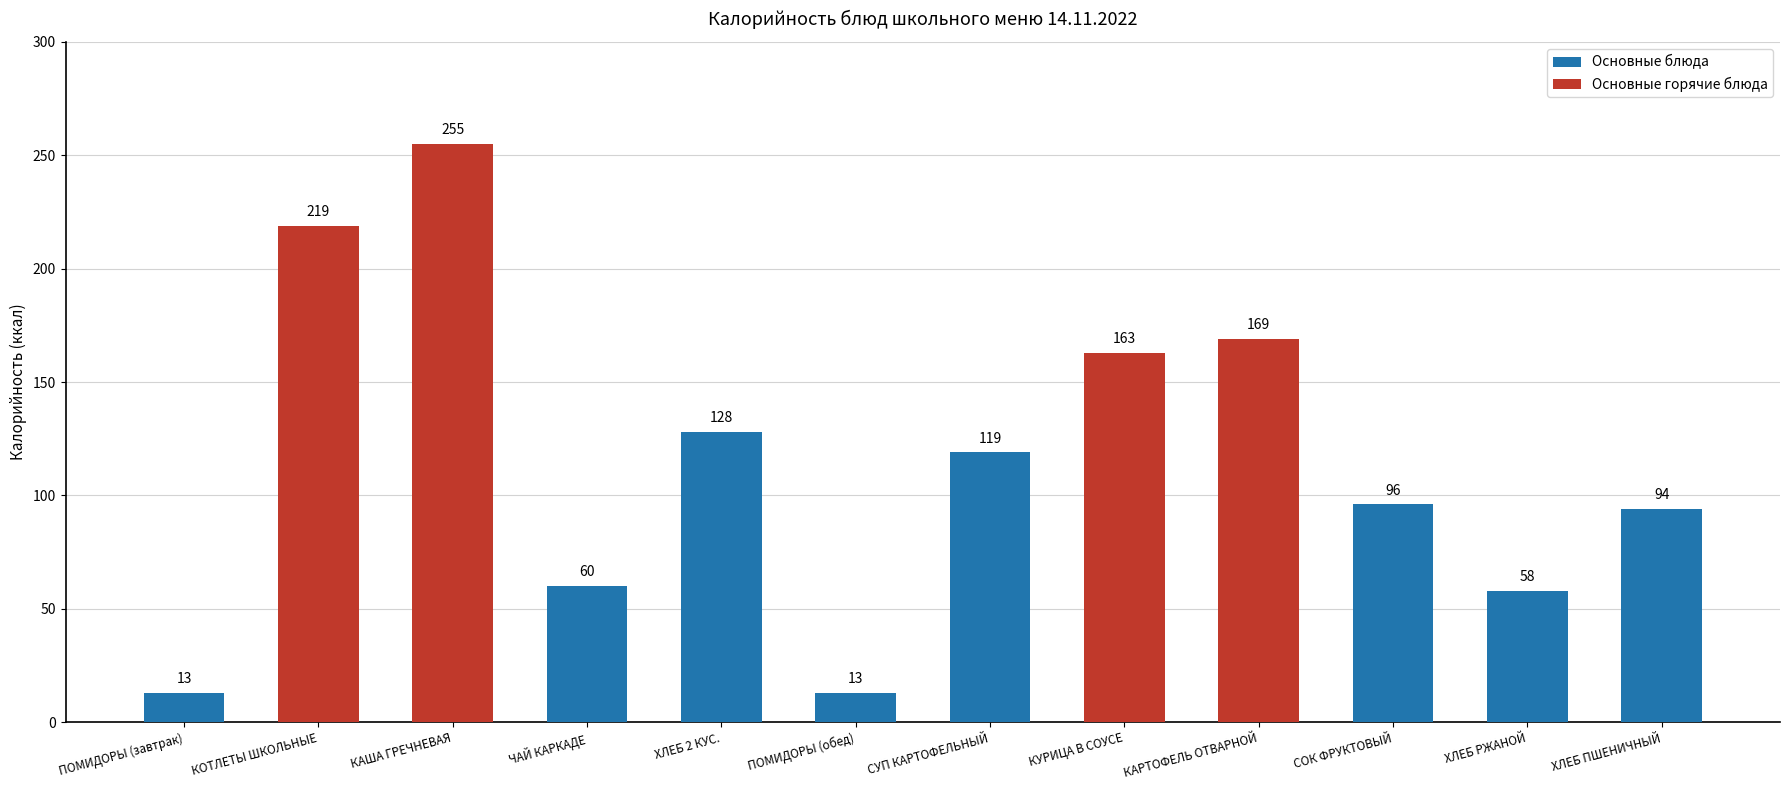

Which label corresponds to the smallest value in the chart?

ПОМИДОРЫ (завтрак)